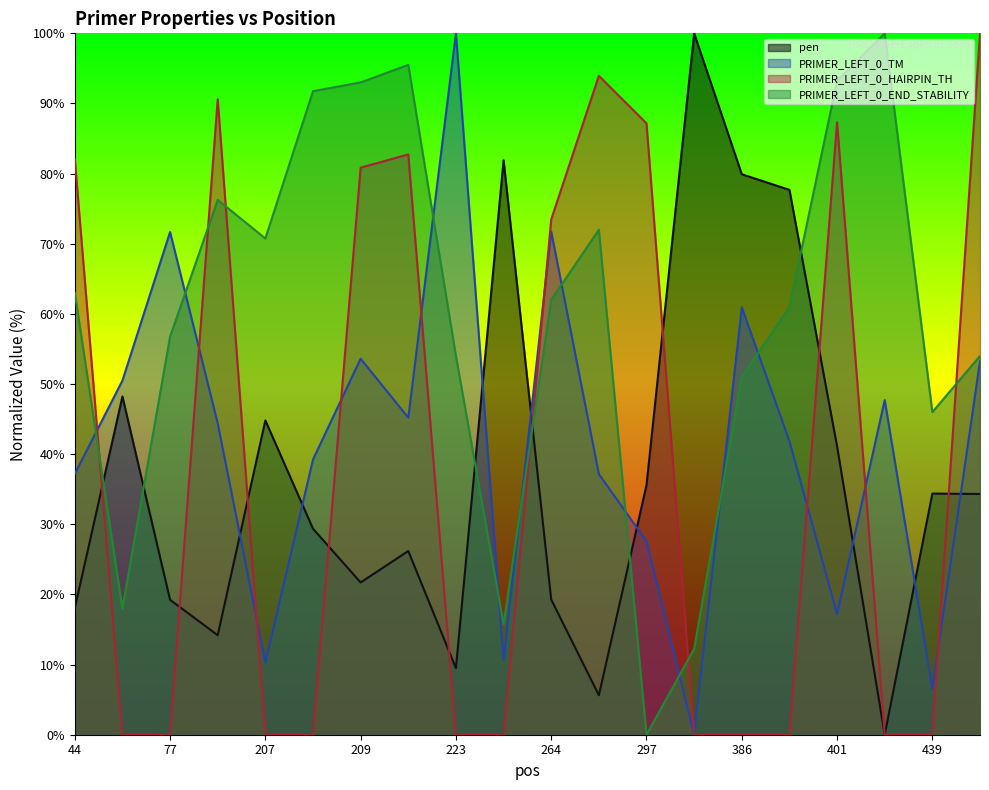

After their last crossing, which series has the higher values: pen or PRIMER_LEFT_0_END_STABILITY?

PRIMER_LEFT_0_END_STABILITY